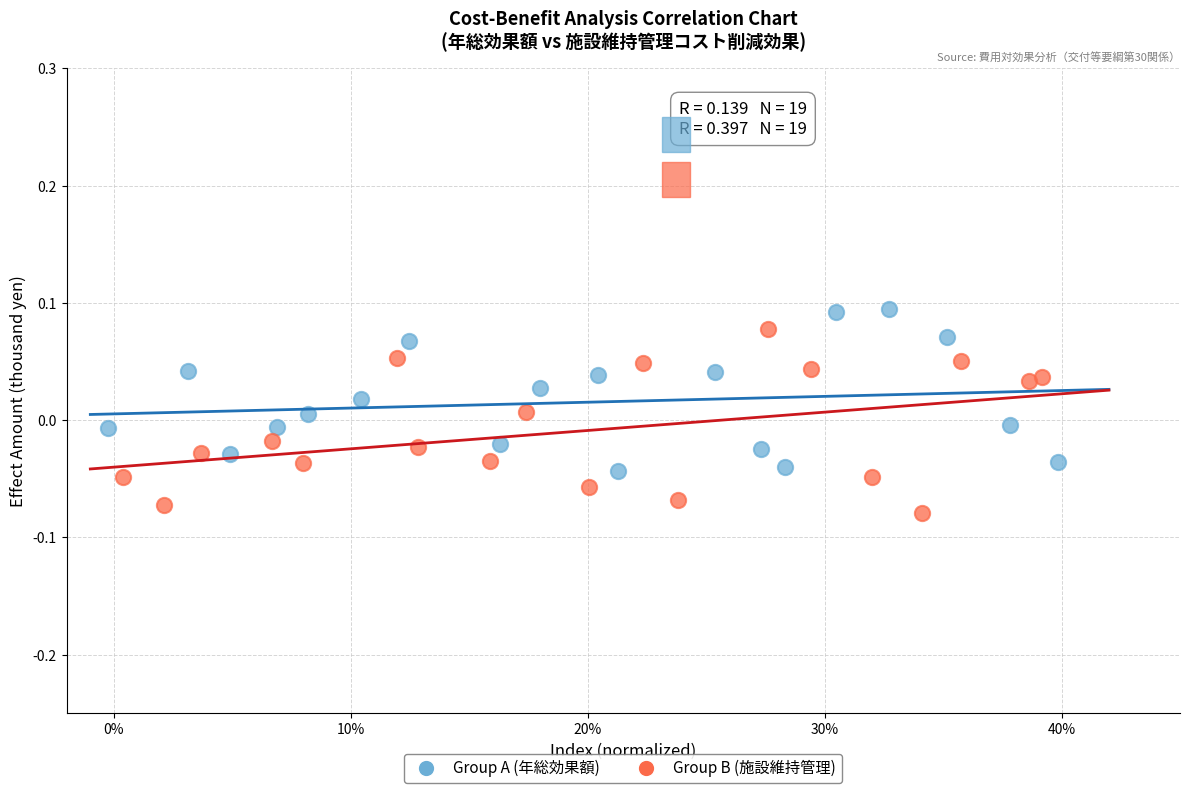

What are all the series names shown in the legend?

Group A (年総効果額), Group B (施設維持管理)